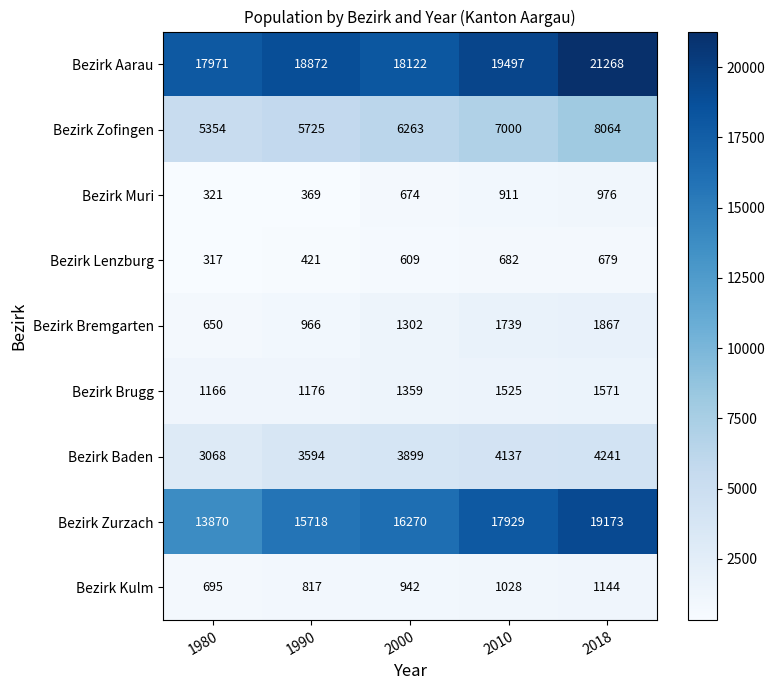

Which label corresponds to the largest value in the chart?

2018